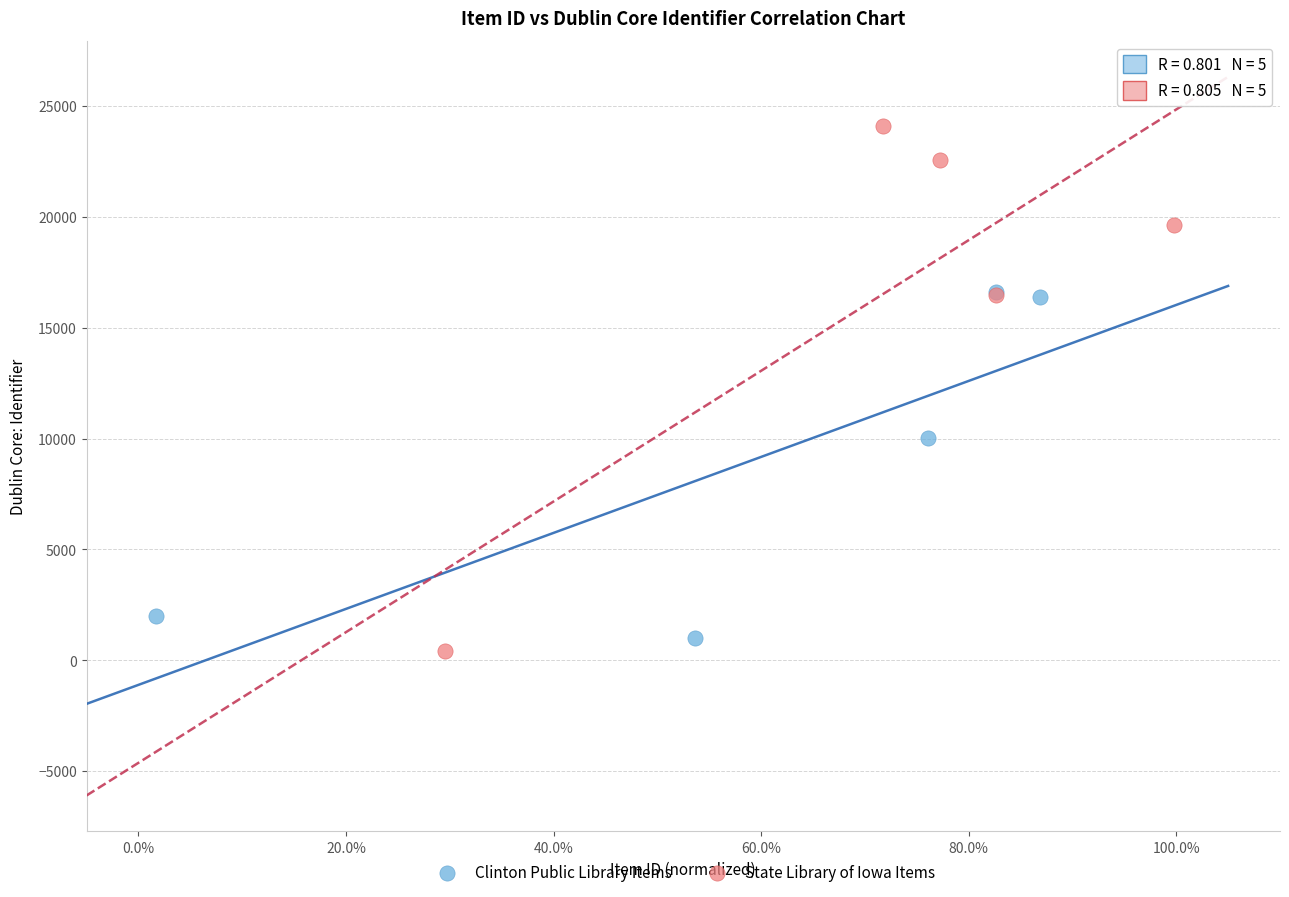

Which series reaches the maximum Y coordinate?

State Library of Iowa Items